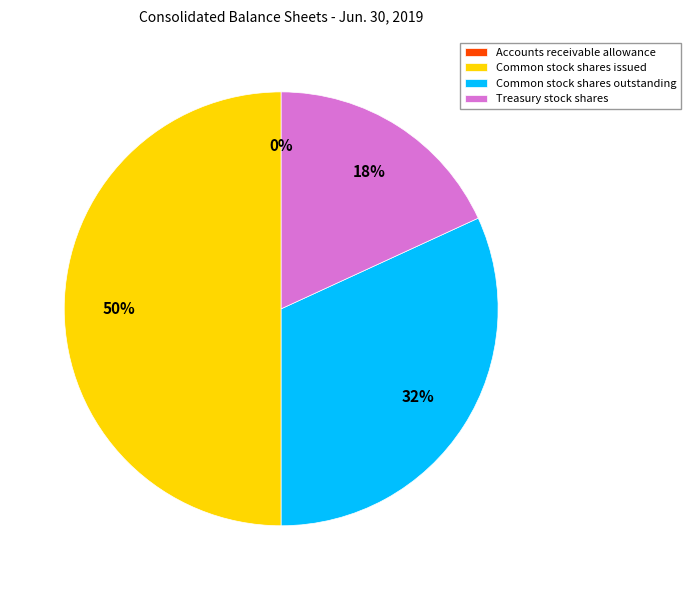

Which category has the biggest portion of the pie?

Common stock shares issued